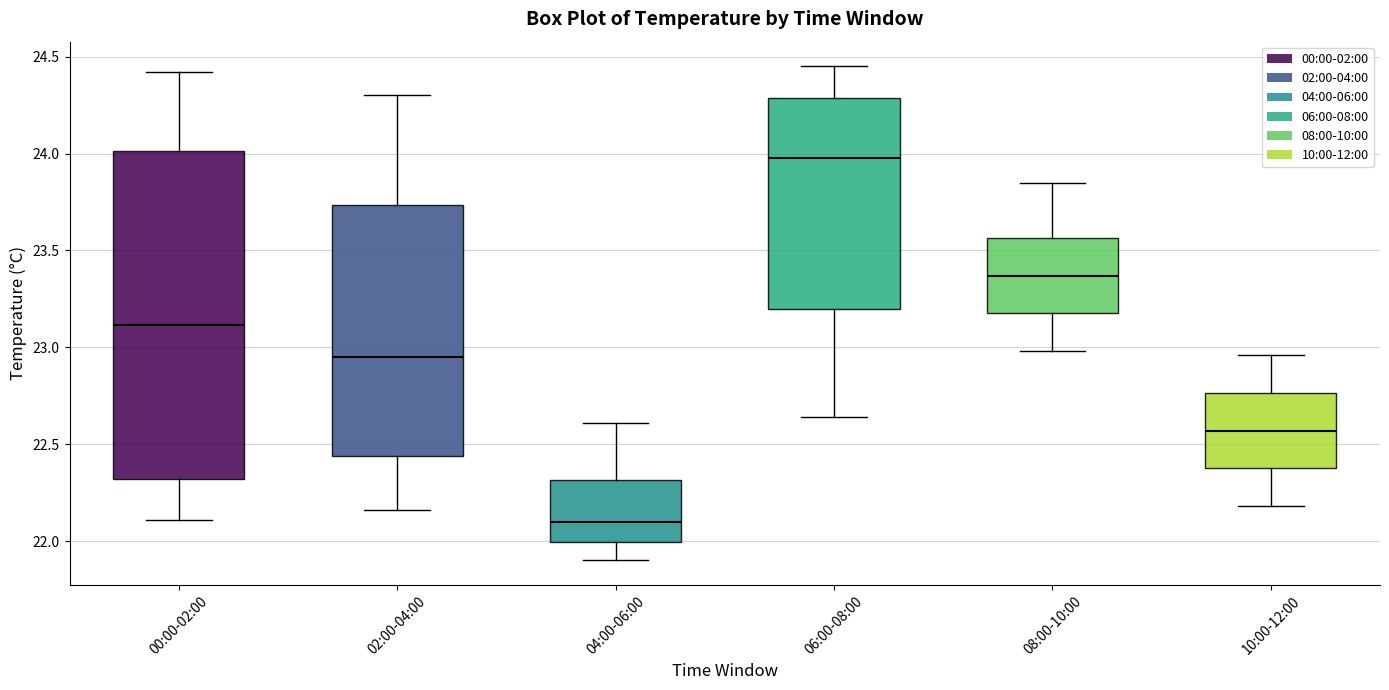

Where does the lower whisker of the box for 04:00-06:00 end on the y-axis? The values are not printed on the chart, so give them approximately, as read against the axis.

21.90